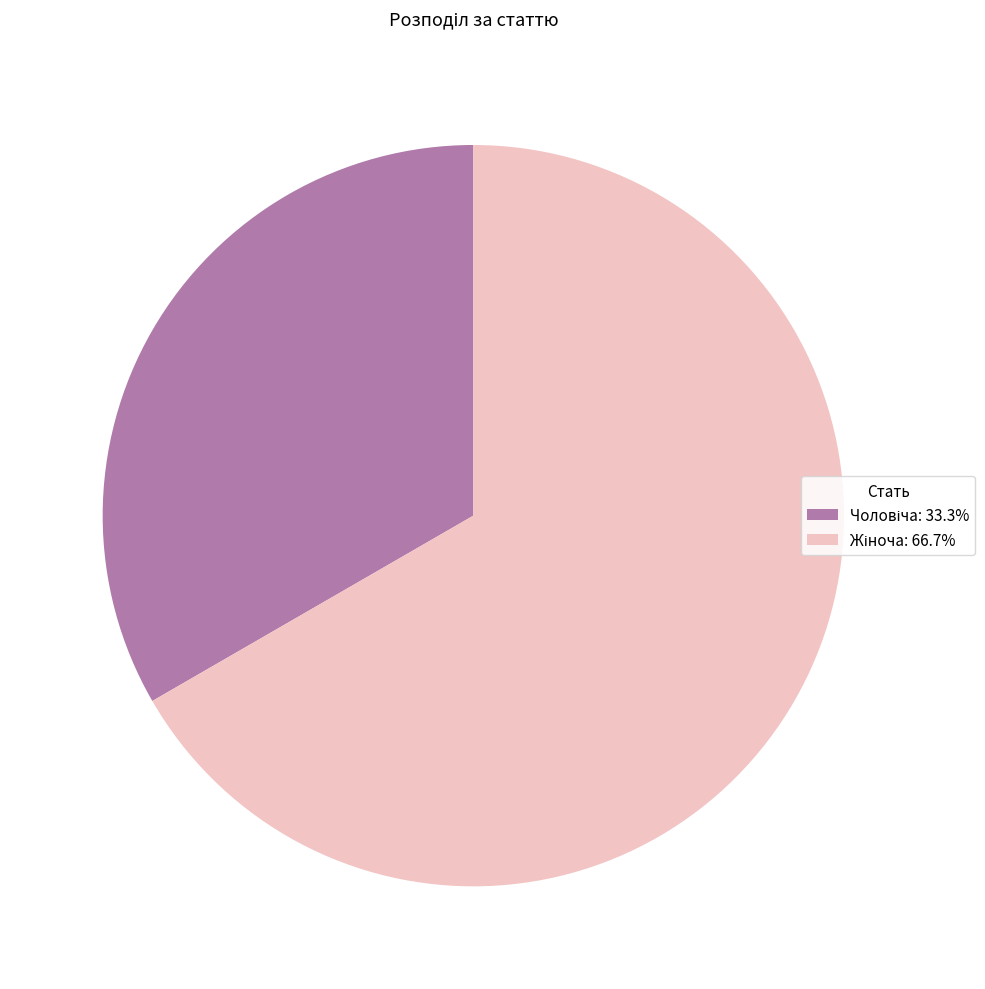

Is there any slice that represents more than half of the pie?

Yes